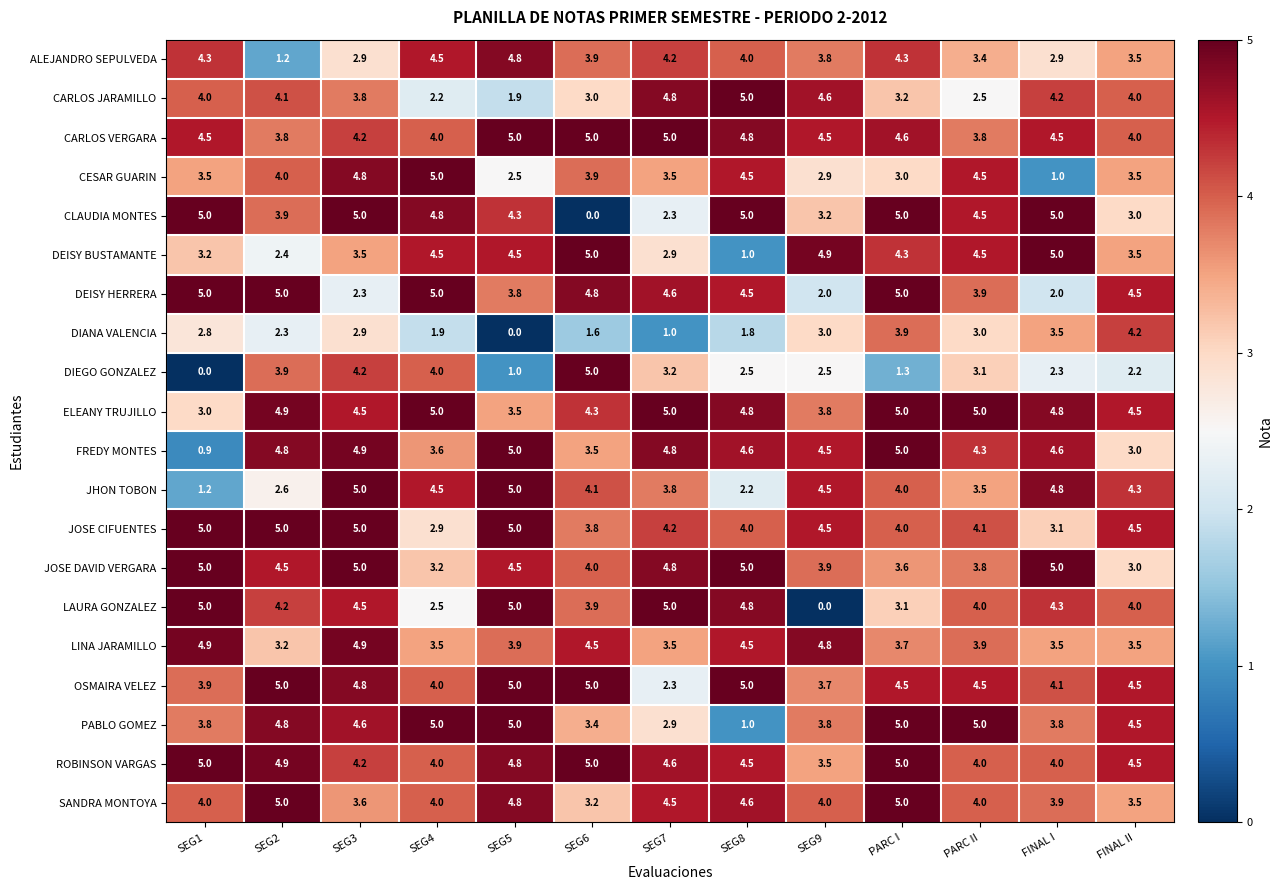

True or false: LINA JARAMILLO has a value of 8.8 at SEG1.

False